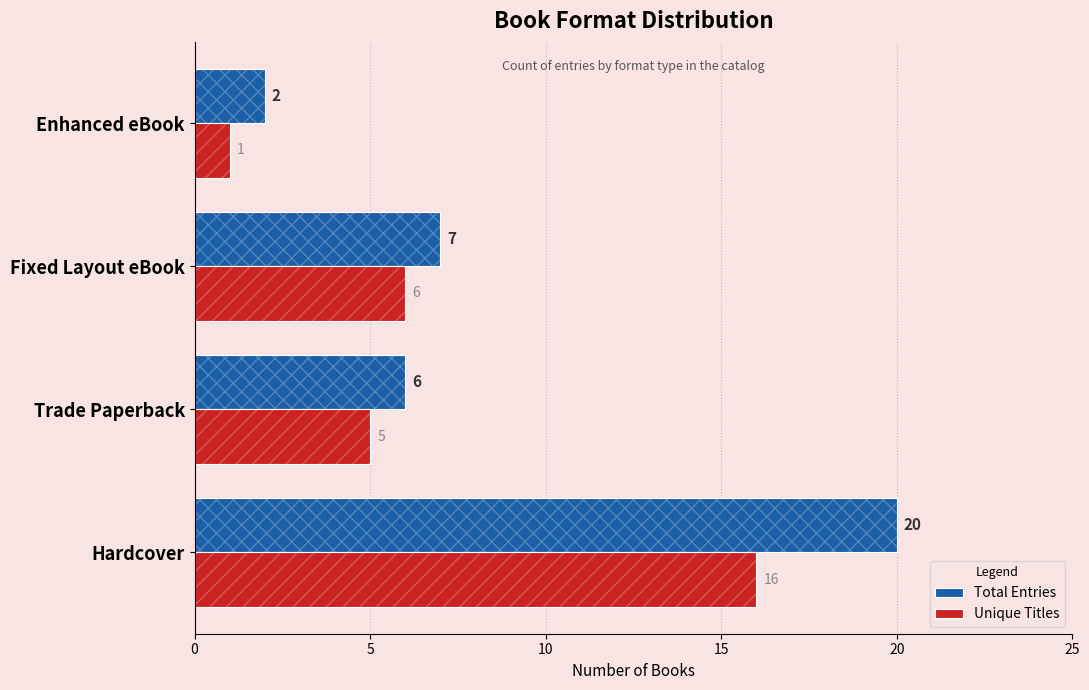

Reading right to left, list all the values displayed in this chart.

Total Entries: 2	7	6	20
Unique Titles: 1	6	5	16